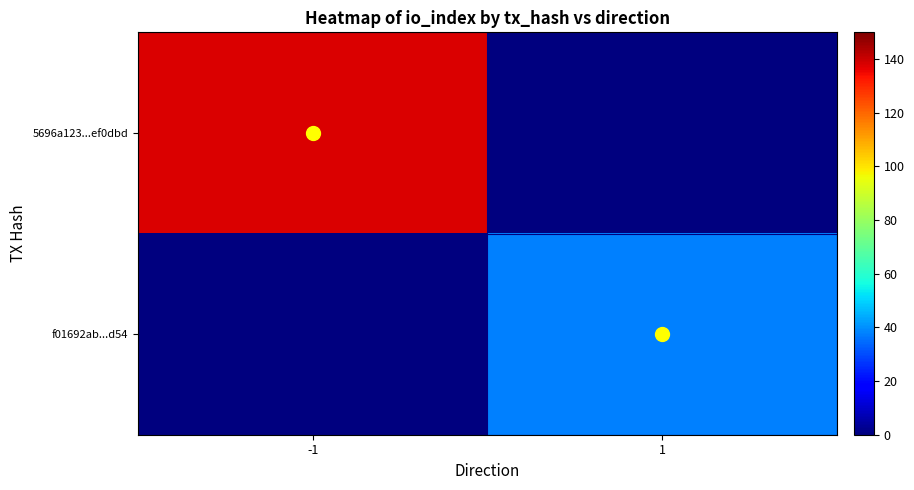

At which category is the sum across all series the highest?

-1